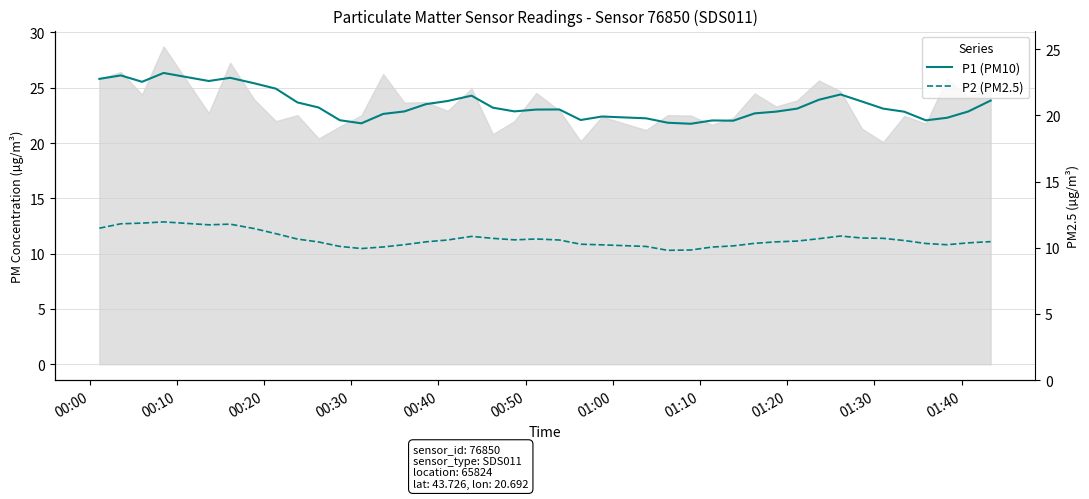

Which series has the largest range (max minus min)?

P1 (PM10)